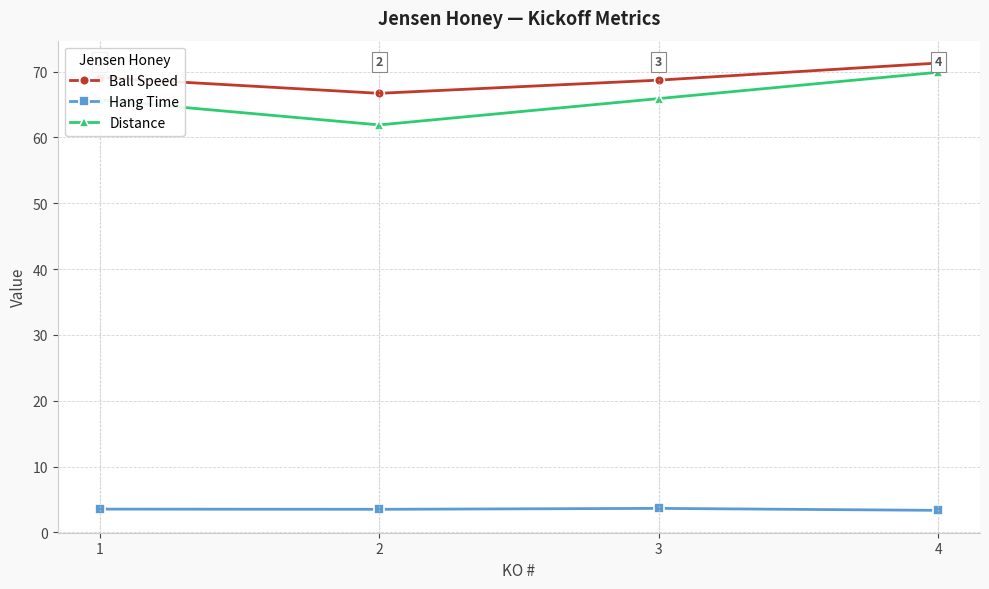

How many values in the Ball Speed series are below 69?

2